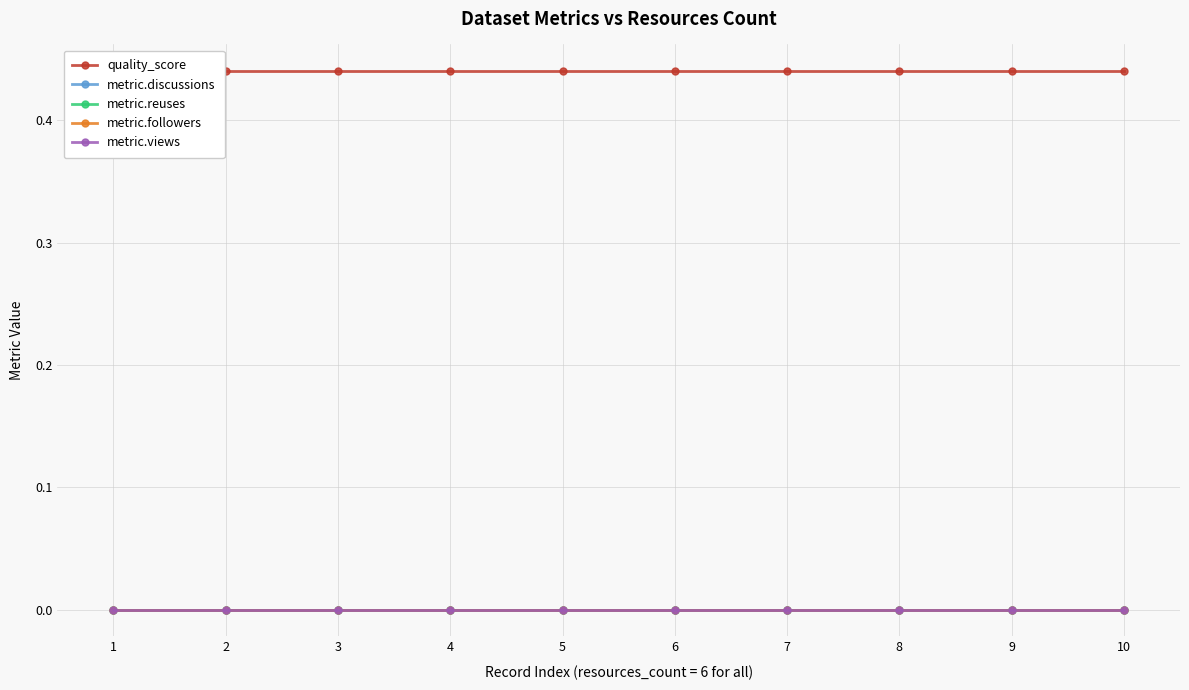

What are all the series names shown in the legend?

quality_score, metric.discussions, metric.reuses, metric.followers, metric.views